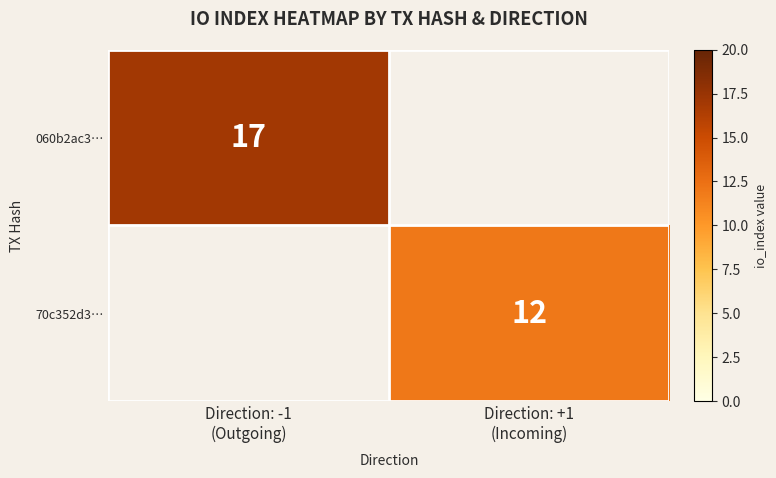

At how many categories does at least one series exceed 13?

1